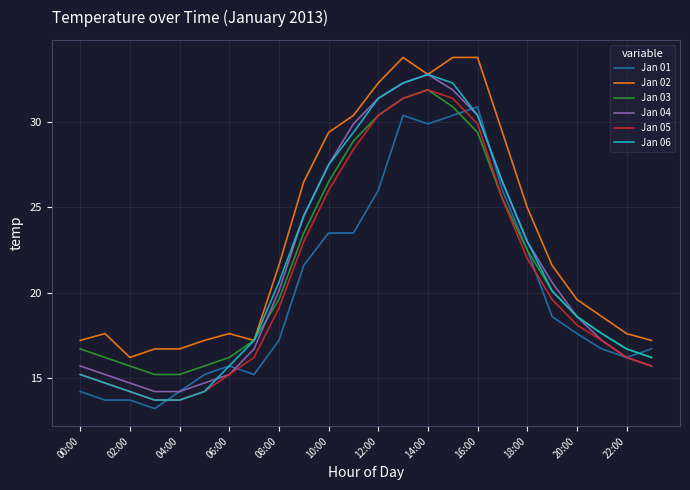

What is the difference between the second highest and minimum values in the Jan 03 series?

16.2